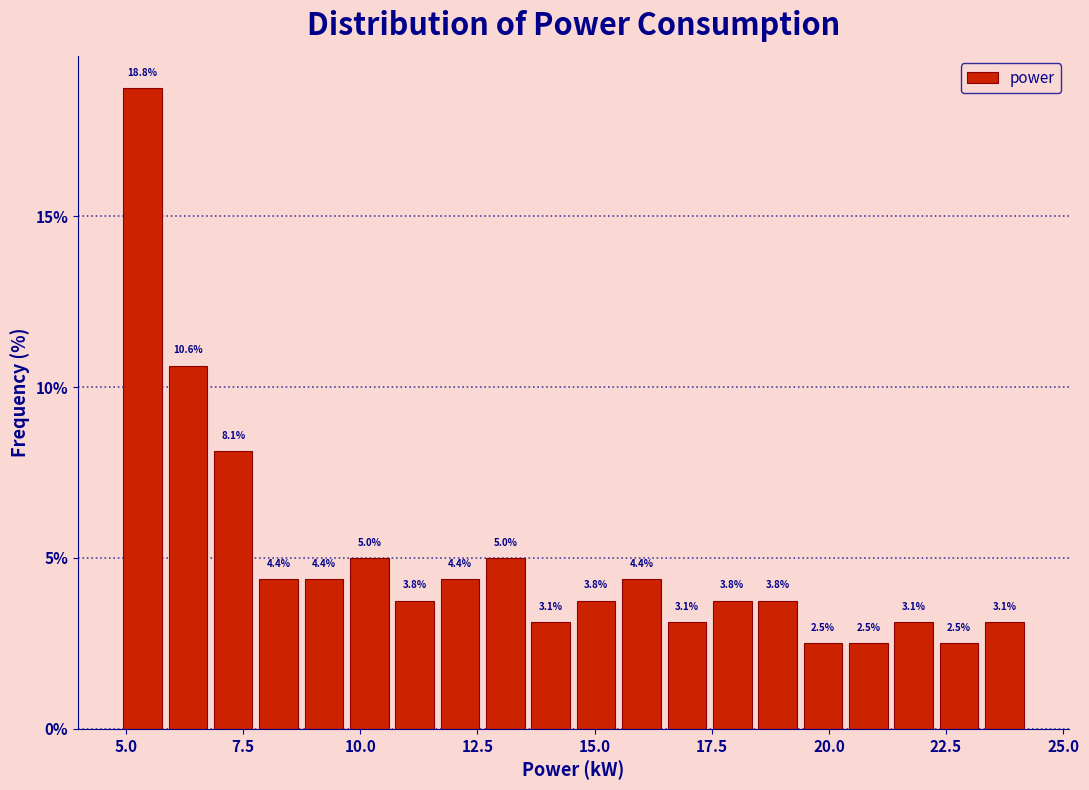

Around what value on the x-axis is the tallest bar? Give the approximate position of its centre, as read against the axis.

5.5